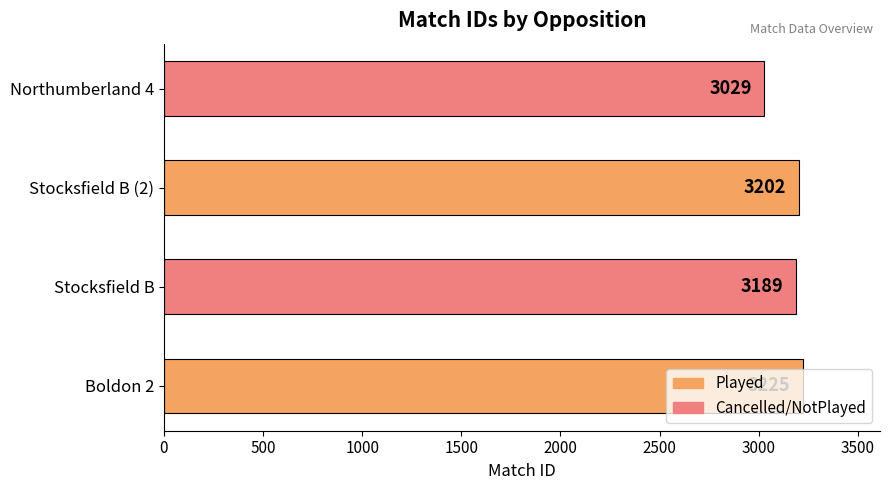

Is it true that the value at Stocksfield B is 4355?

False